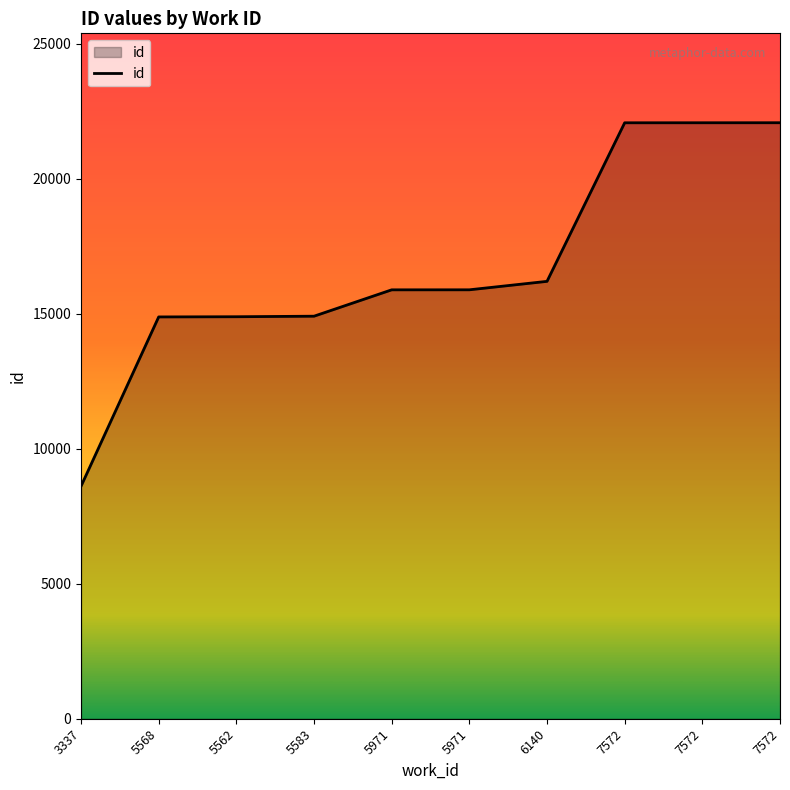

List the labels in order of value, smallest first.

3337, 5568, 5562, 5583, 5971, 5971, 6140, 7572, 7572, 7572